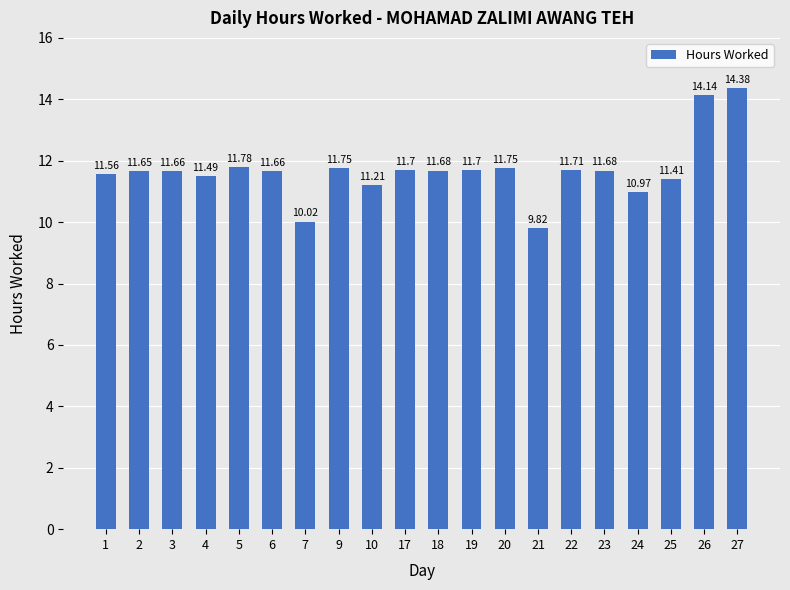

What is the greatest value displayed?

14.4